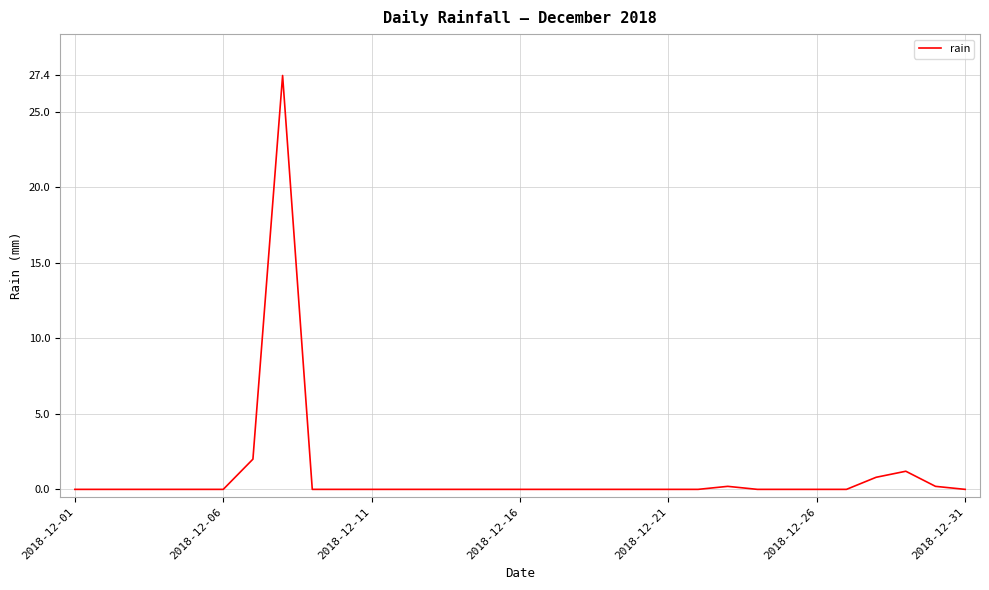

What is the difference between the second highest and second lowest values?

2.0